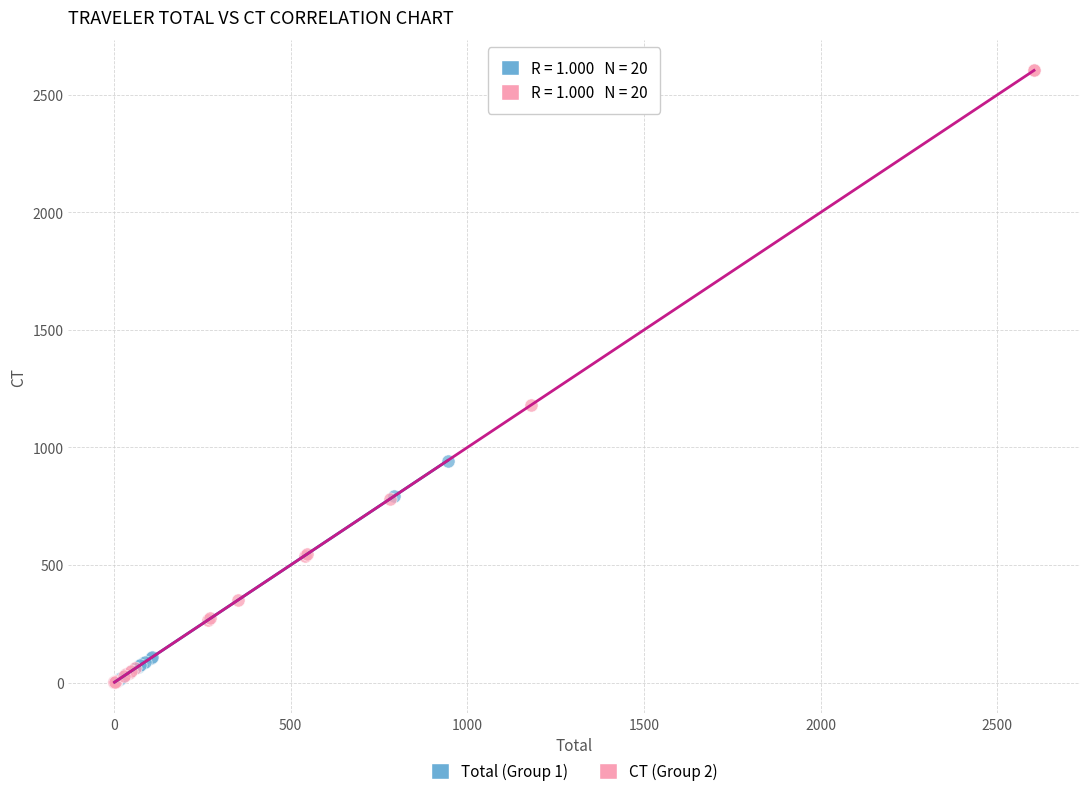

Which series reaches the maximum Y coordinate?

CT (Group 2)